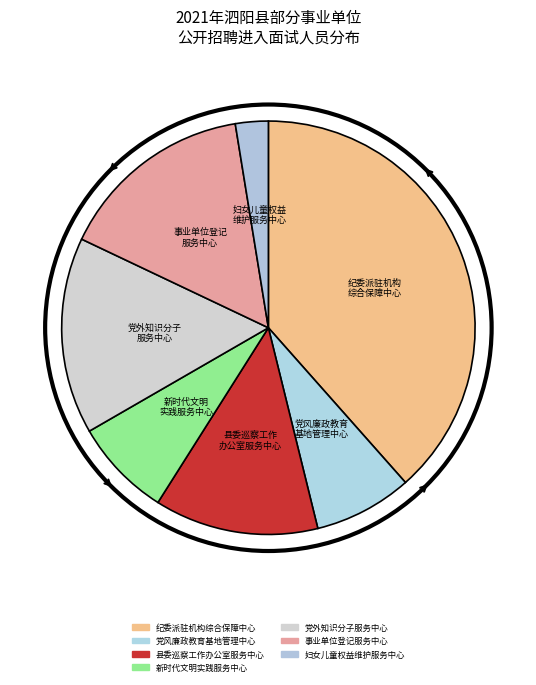

What is the smallest slice in the pie chart?

妇女儿童权益 维护服务中心